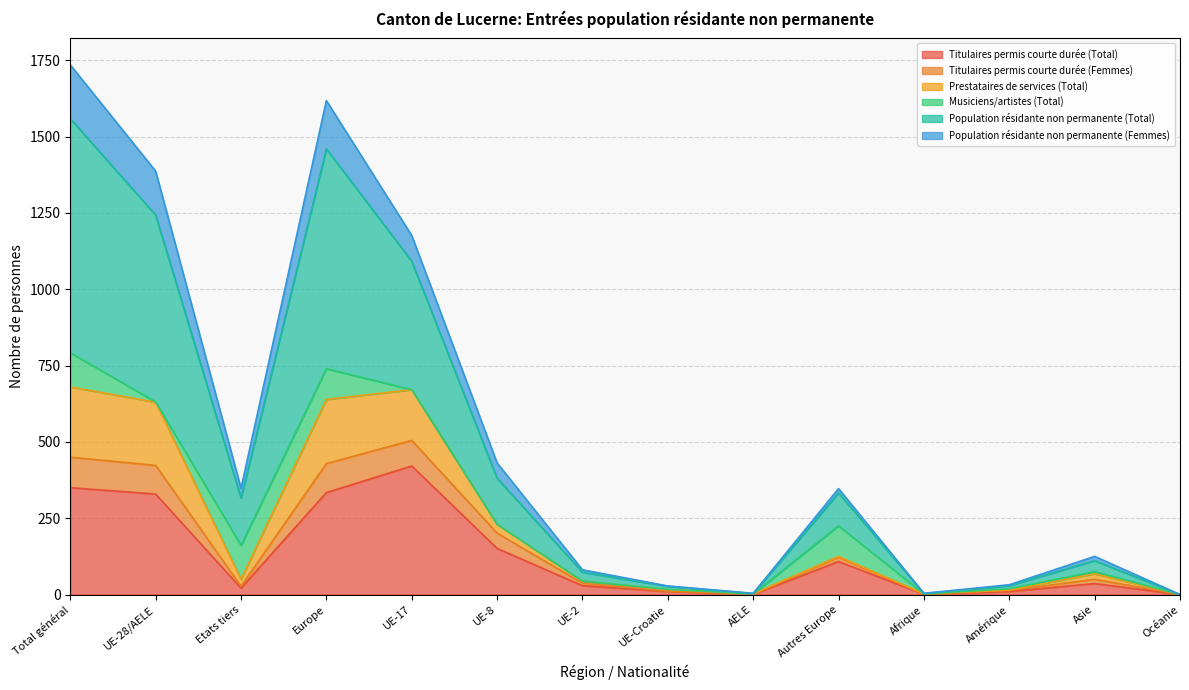

How many positive values does the Population résidante non permanente (Total) series have?

13